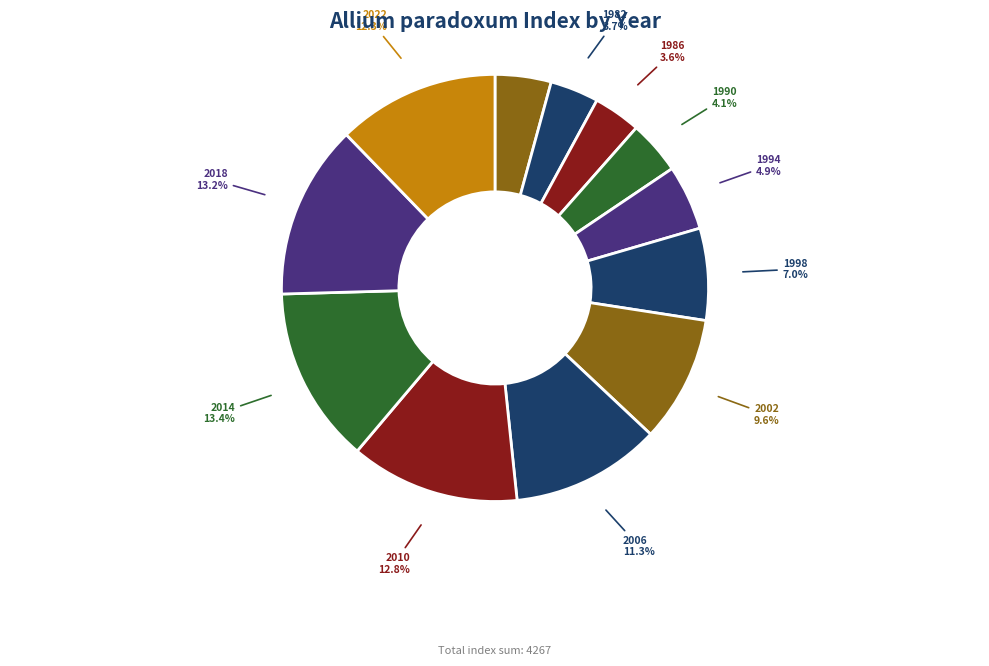

Is the sum of 2022 and 2014 greater than half?

No